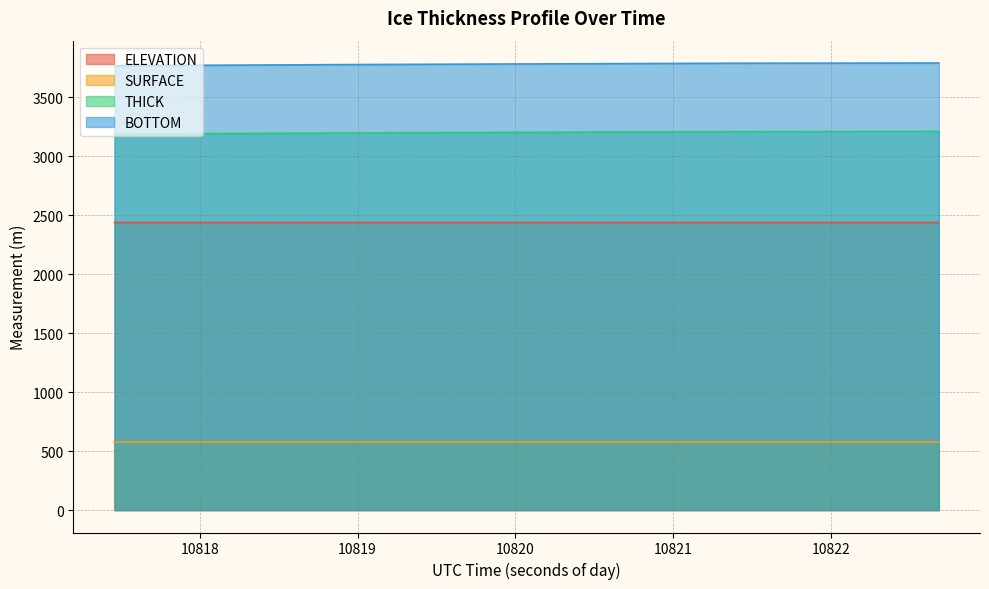

What is the value of the ELEVATION point at the 13th from the left?

2439.0